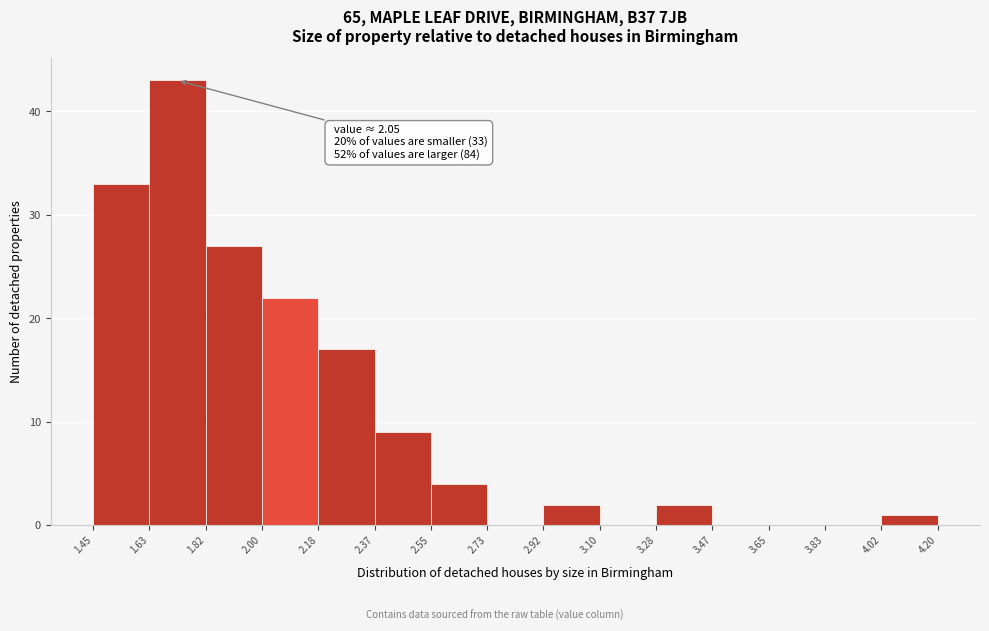

Which range on the x-axis has the tallest bar?

1.63 to 1.82